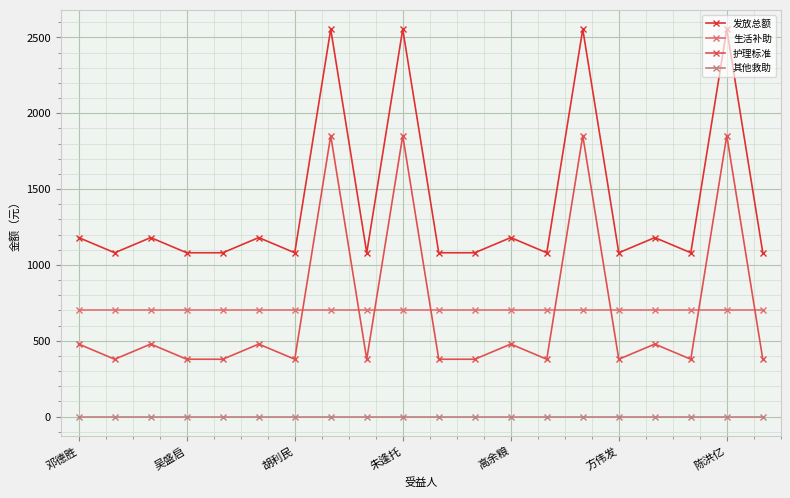

Does the chart display data point markers on the line(s)?

Yes